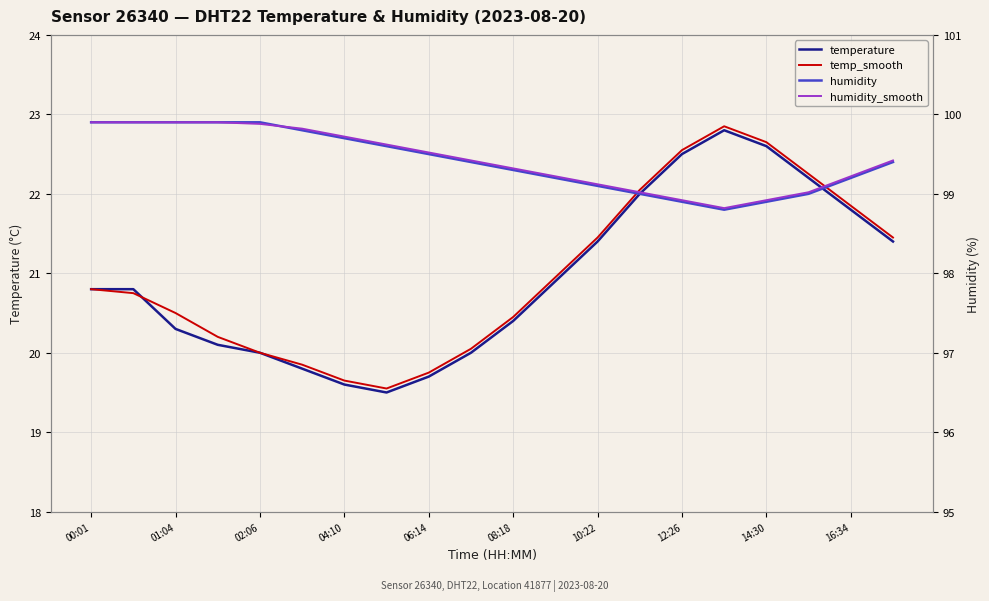

What is the spread (max minus min) of values at 12:26?

76.4